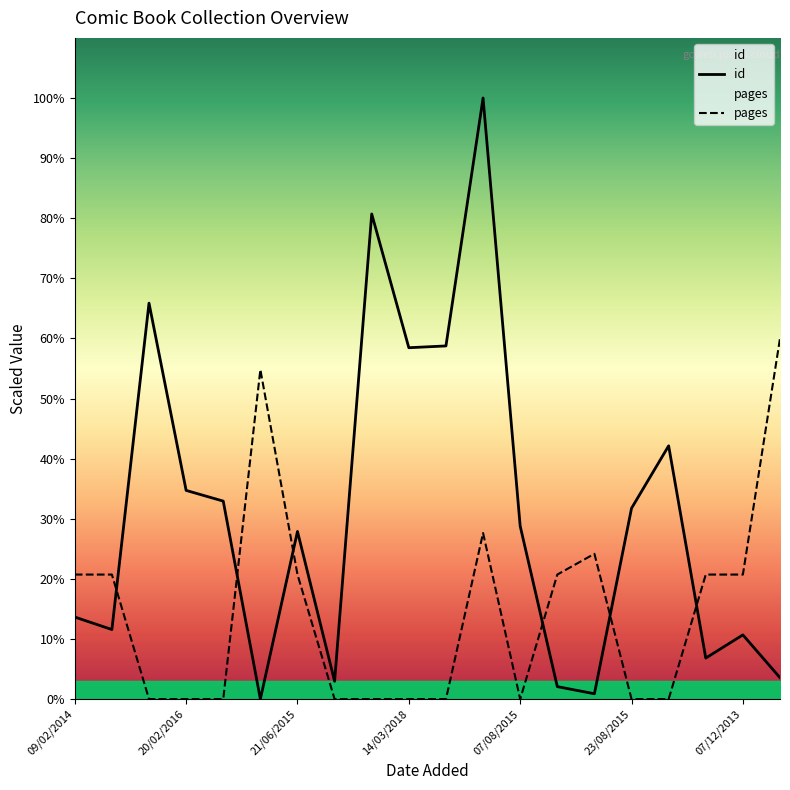

True or false: pages and id cross at least once.

True